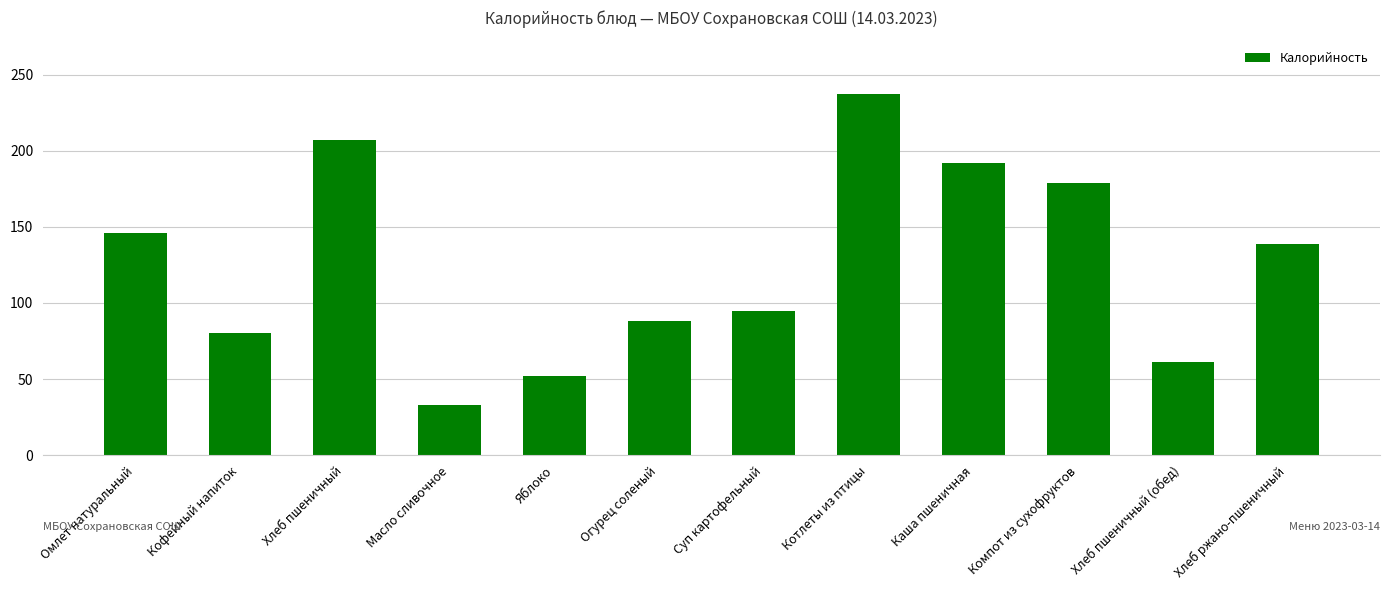

Where is the data nearest to the value 135?

Хлеб ржано-пшеничный